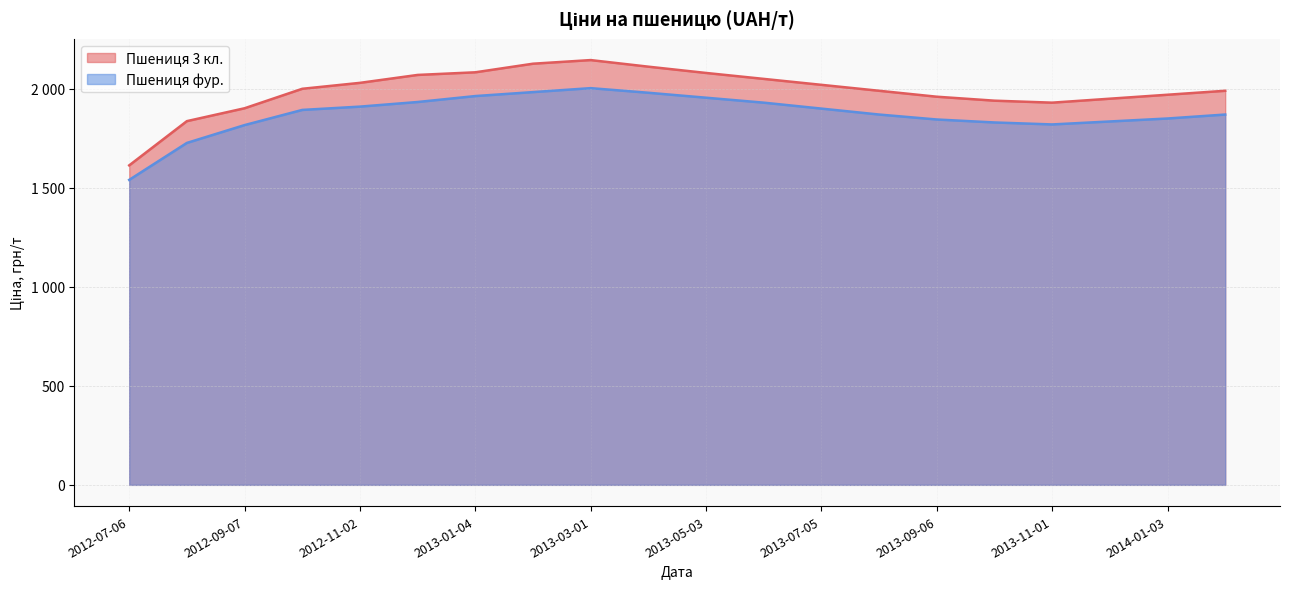

Between 2013-12-06 and 2012-11-02, which is larger?

2012-11-02